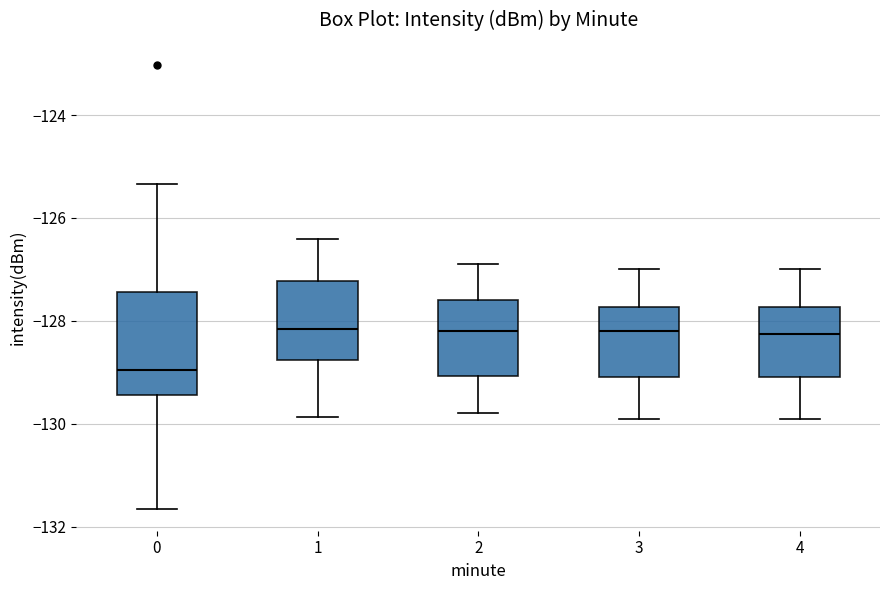

Reading left to right, transcribe this box plot: for each box, give where its median line is, the range the box spans, and where its two whiskers end, as read against the y-axis. The values are not printed on the chart, so give them approximately, as read against the axis.

0: median -129.0, box -129.4 to -127.4, whiskers -131.6 to -125.4
1: median -128.2, box -128.8 to -127.2, whiskers -129.8 to -126.4
2: median -128.2, box -129.0 to -127.6, whiskers -129.8 to -126.8
3: median -128.2, box -129.0 to -127.8, whiskers -129.8 to -127.0
4: median -128.2, box -129.0 to -127.8, whiskers -129.8 to -127.0